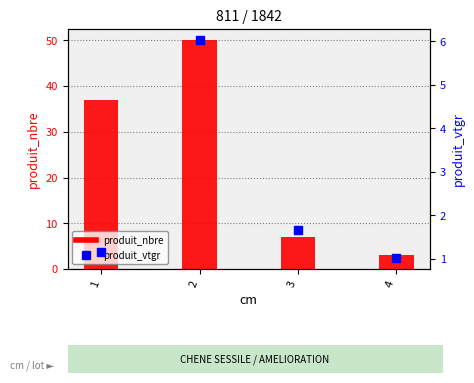

At which category is the sum across all series the highest?

2